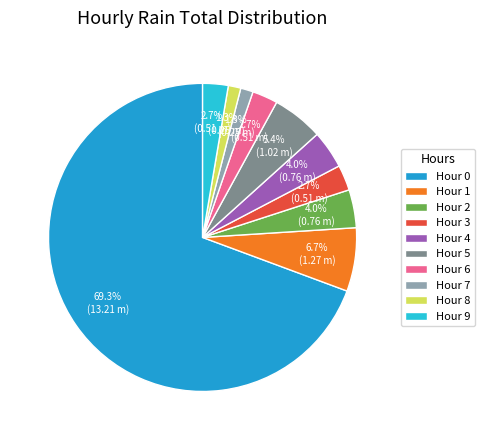

To the nearest percent, what is the difference between the largest and smallest slice percentages?

68%